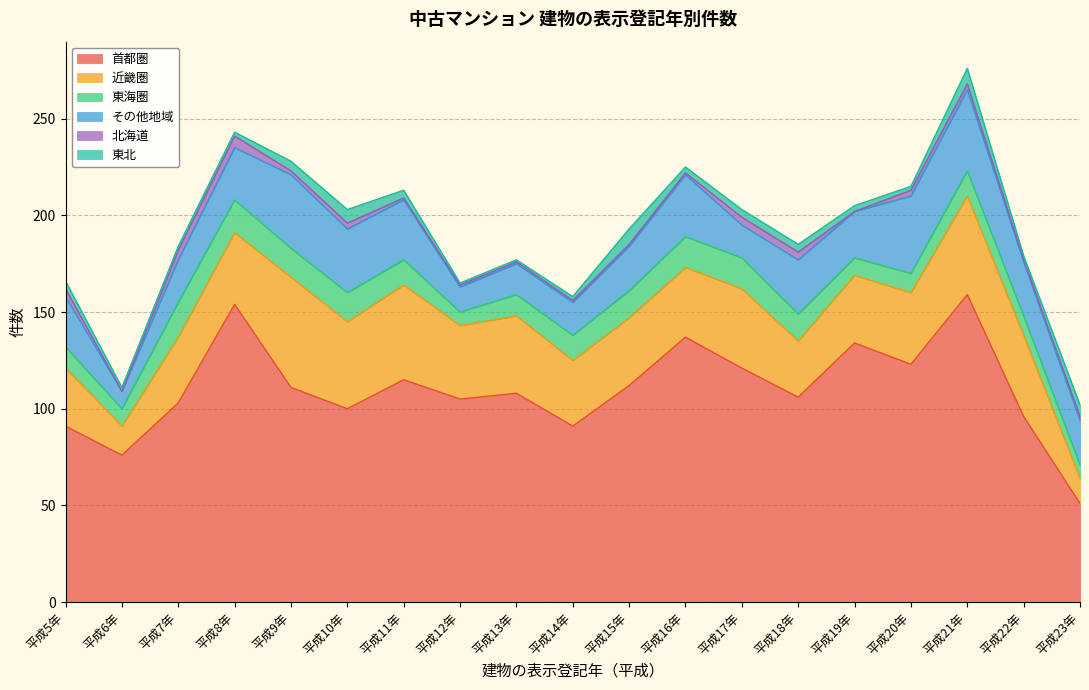

Reading left to right, extract all data points from this chart.

首都圏: 91	76	103	154	111	100	115	105	108	91	112	137	121	106	134	123	159	96	51
近畿圏: 30	15	34	37	57	45	49	38	40	34	35	36	41	29	35	37	51	42	13
東海圏: 11	9	18	17	15	15	13	7	11	13	14	16	16	14	9	10	13	10	7
その他地域: 26	9	22	27	38	33	31	13	16	17	23	32	17	28	24	40	42	28	23
北海道: 4	0	5	6	2	3	1	1	1	1	1	1	4	4	0	3	3	1	2
東北: 4	2	2	2	5	7	4	1	1	2	8	3	4	4	3	2	8	2	6